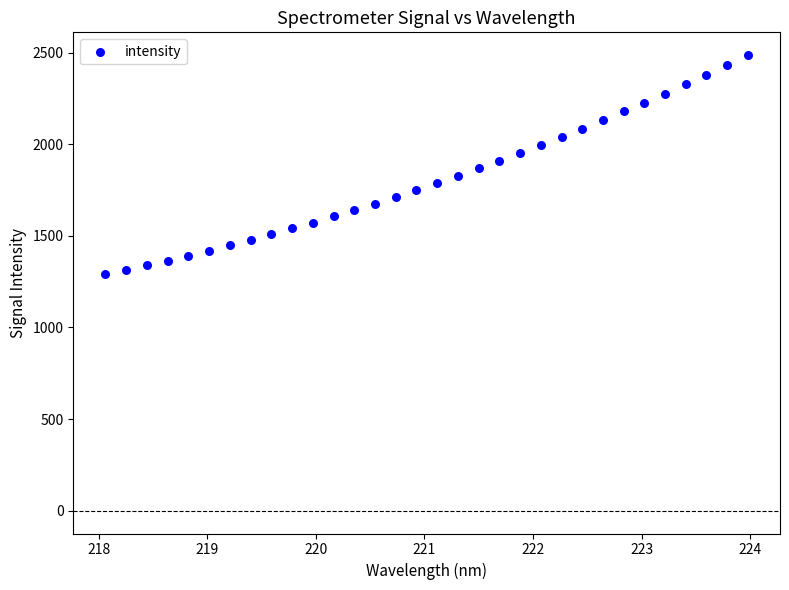

What is the range of Y values (max minus min)?

1196.0